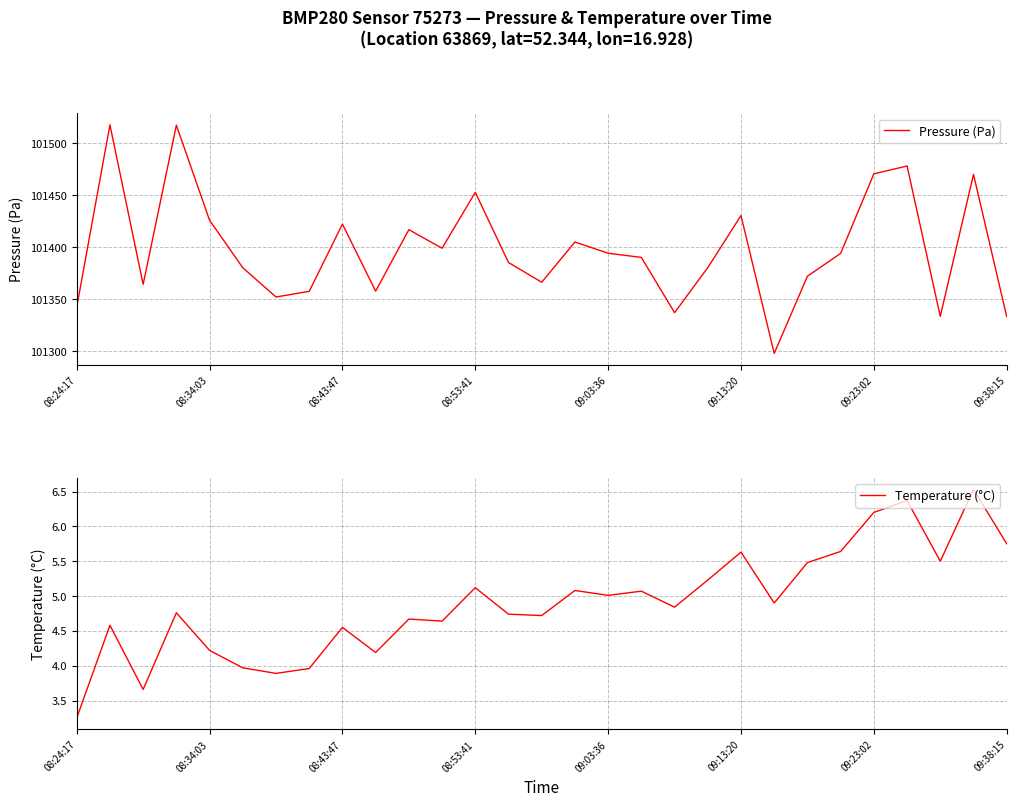

At which label is Pressure (Pa) closest to 101407?

15